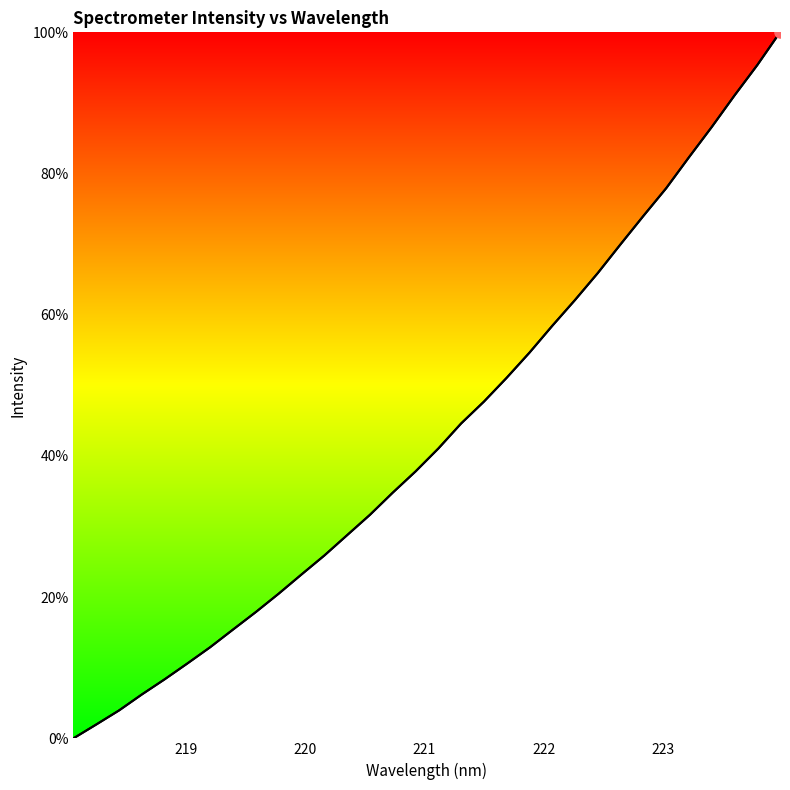

How many data points are less than 41?

16